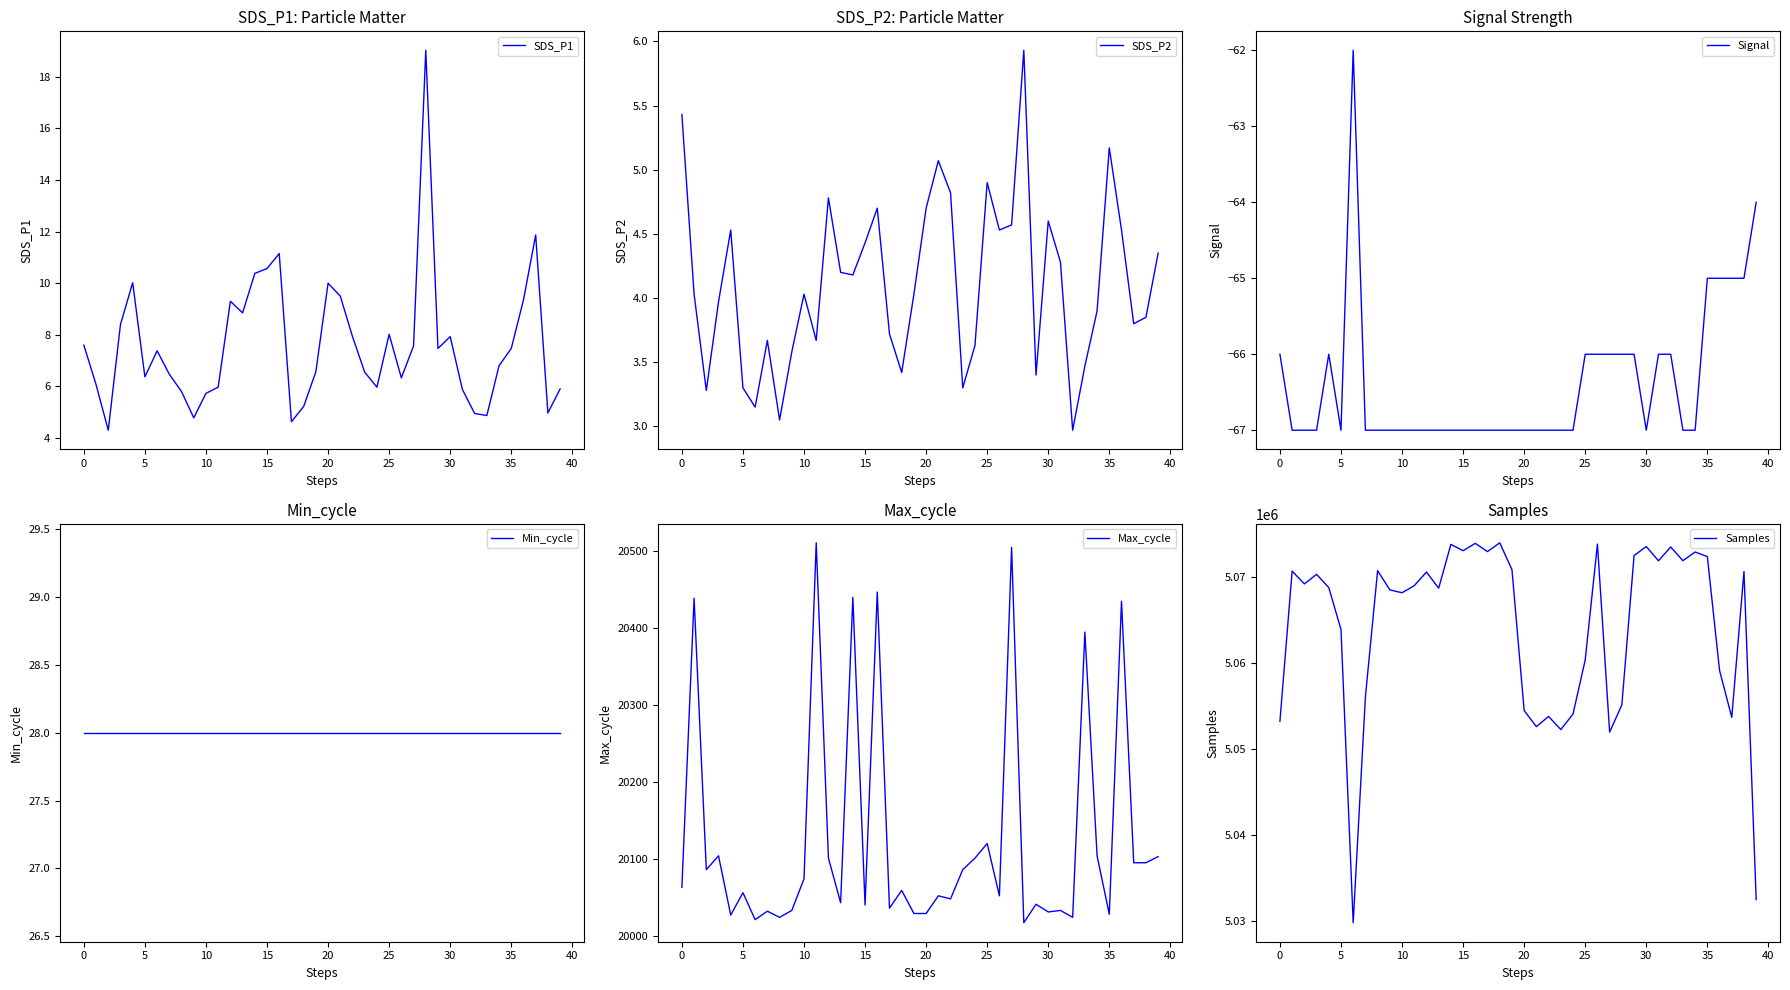

Read the SDS_P1 value at 31.

5.9